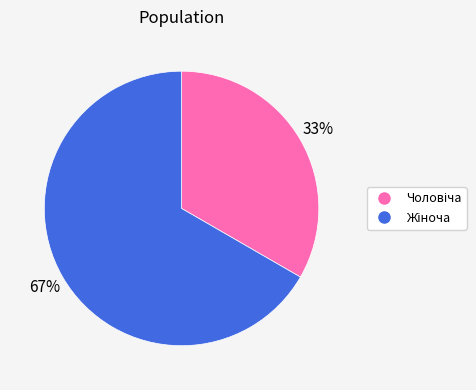

To the nearest percent, what is the average slice percentage?

50%